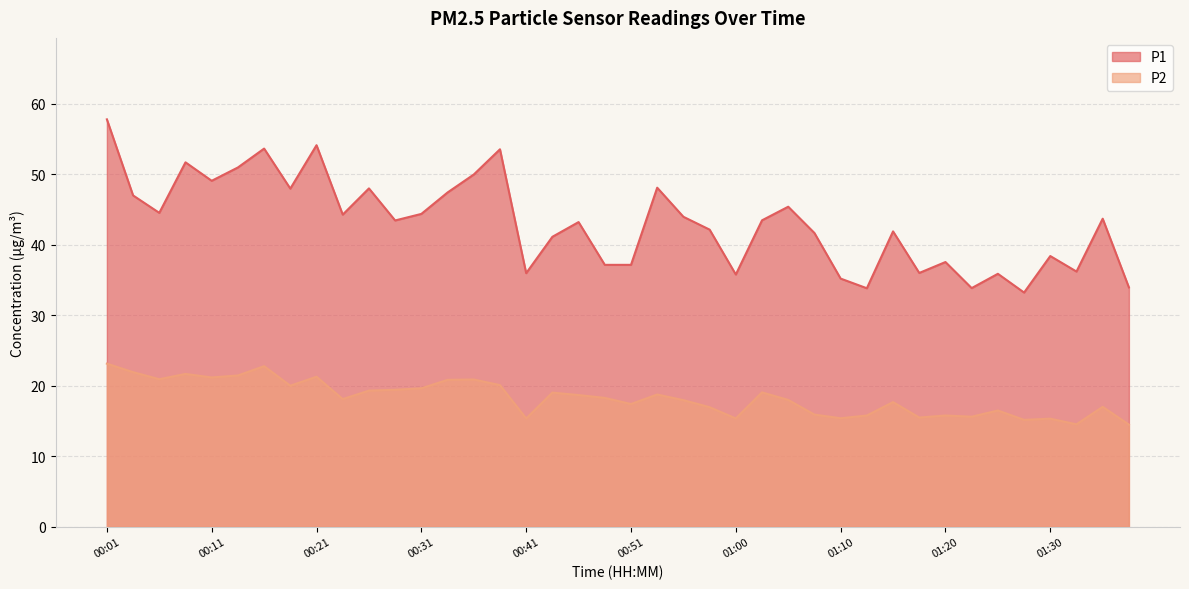

The value of P1 at 01:23 is 47.3. True or false?

False